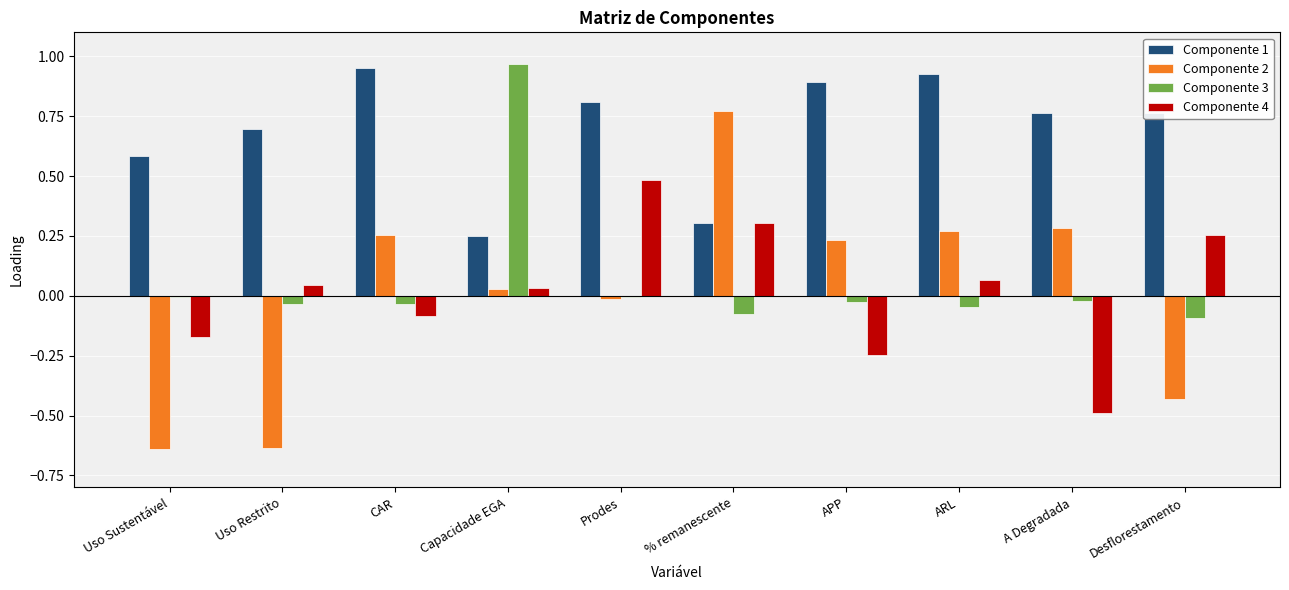

Where is Componente 2 nearest to the value 0?

Prodes